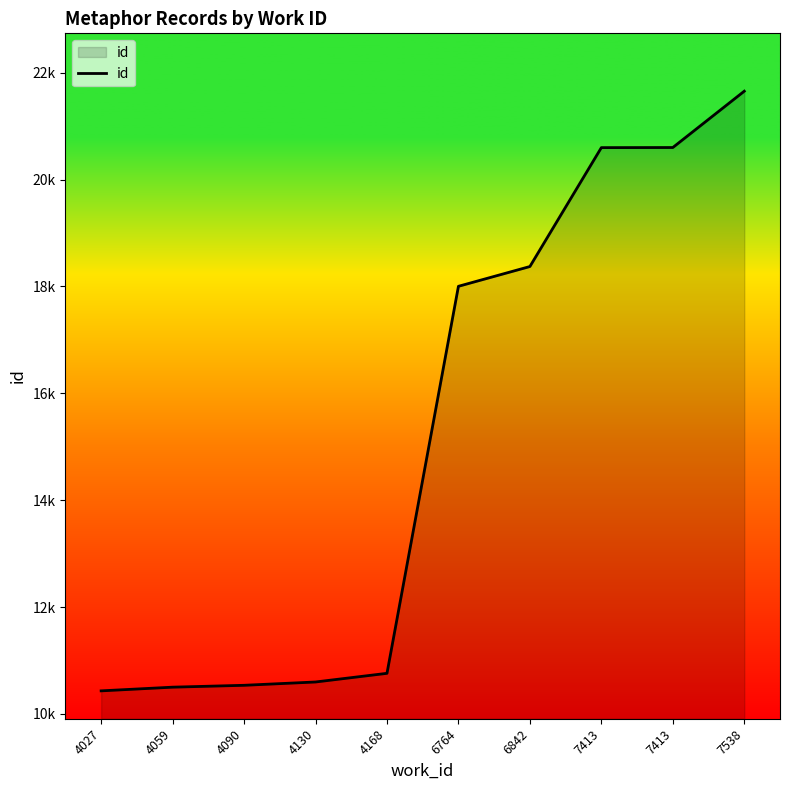

Reading left to right, transcribe all the data shown in this chart.

10432	10501	10536	10598	10760	18002	18372	20597	20599	21653